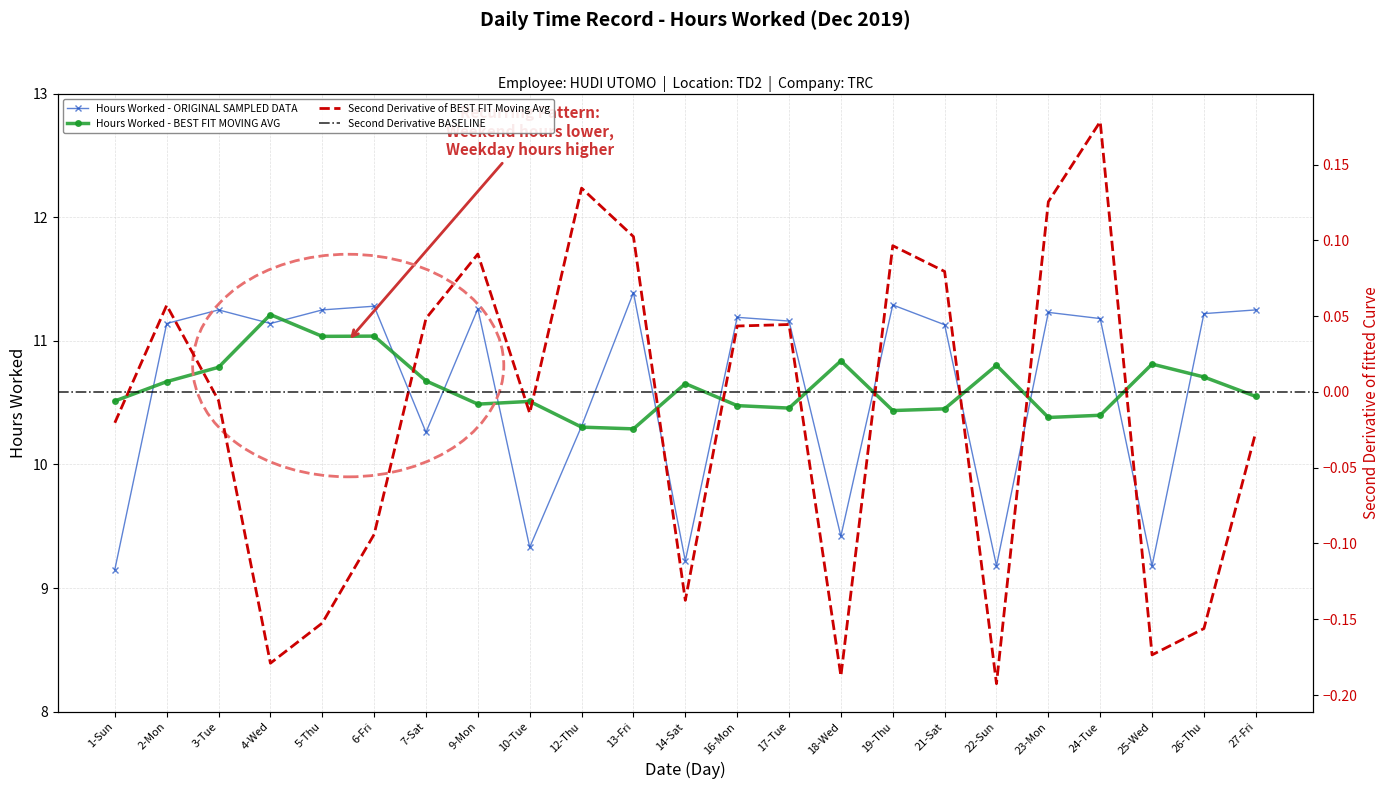

Reading left to right, what are all the values shown in this chart?

9.2	11.1	11.2	11.1	11.2	11.3	10.3	11.3	9.3	10.3	11.4	9.2	11.2	11.2	9.4	11.3	11.1	9.2	11.2	11.2	9.2	11.2	11.2